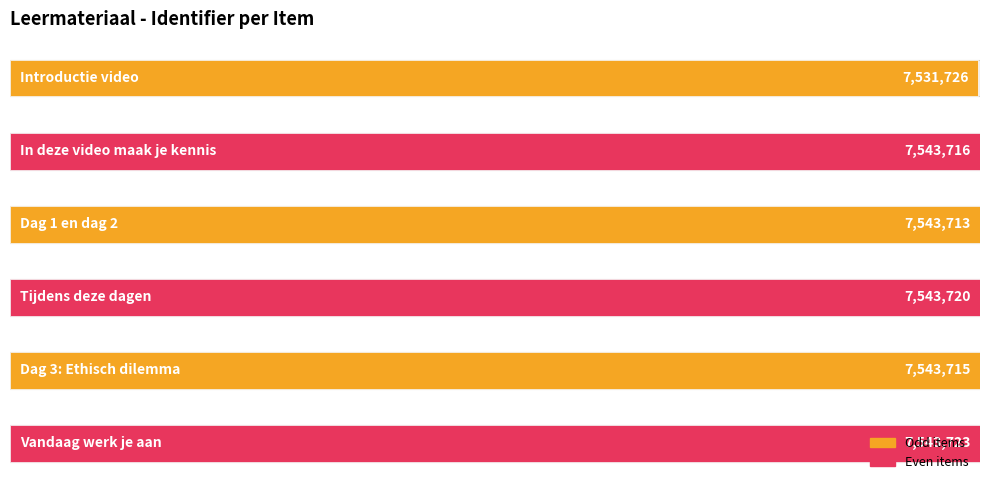

What is the greatest value displayed?

7543723